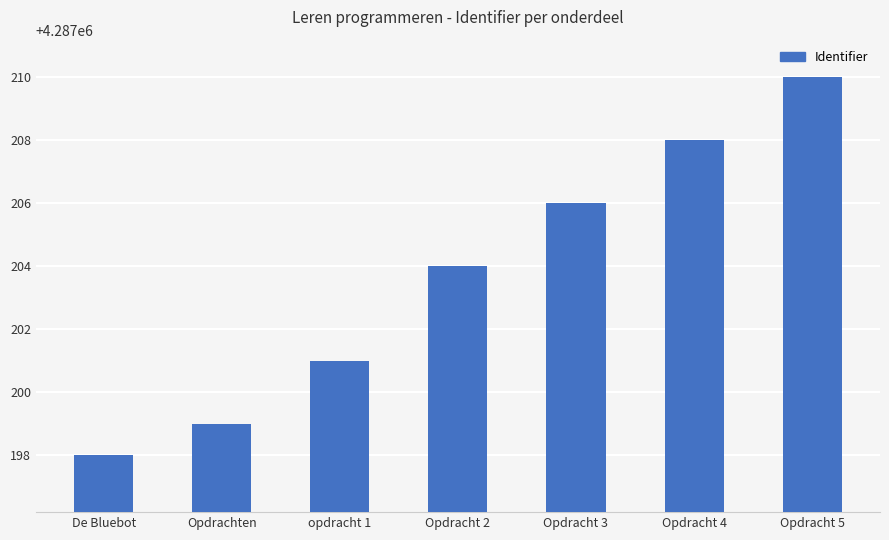

Read the value at De Bluebot.

4287198